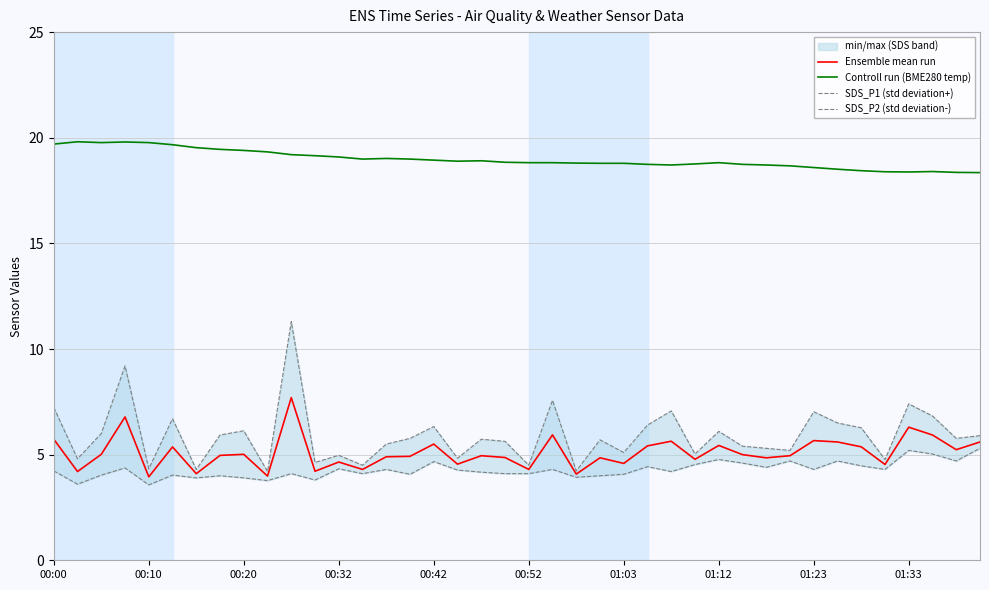

True or false: Ensemble mean run and Controll run (BME280 temp) cross at least once.

False